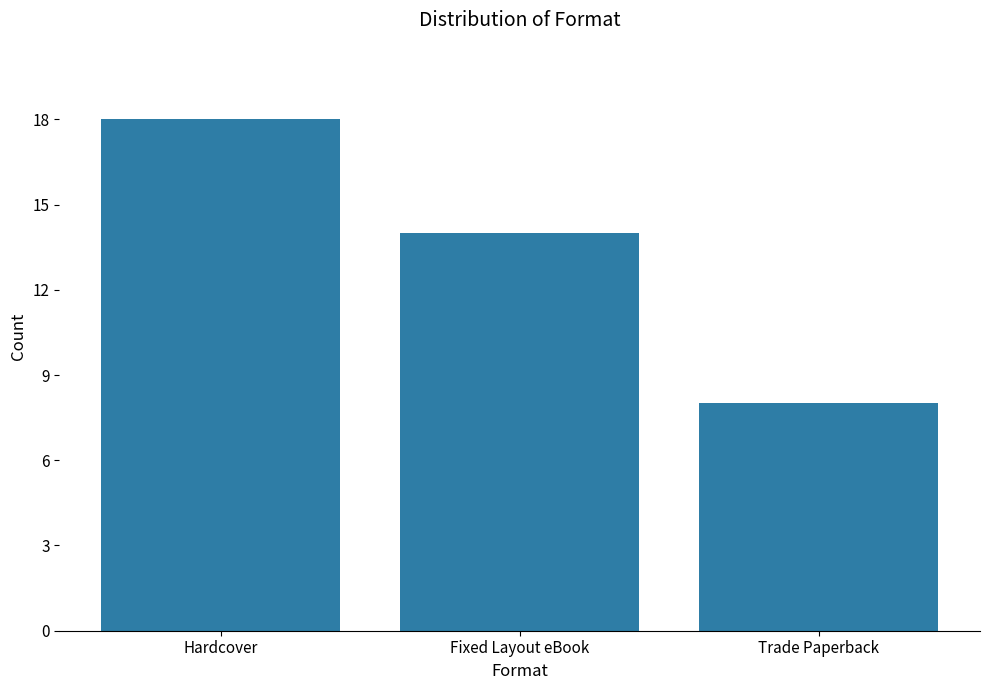

What is the change in value from Hardcover to Fixed Layout eBook?

-4